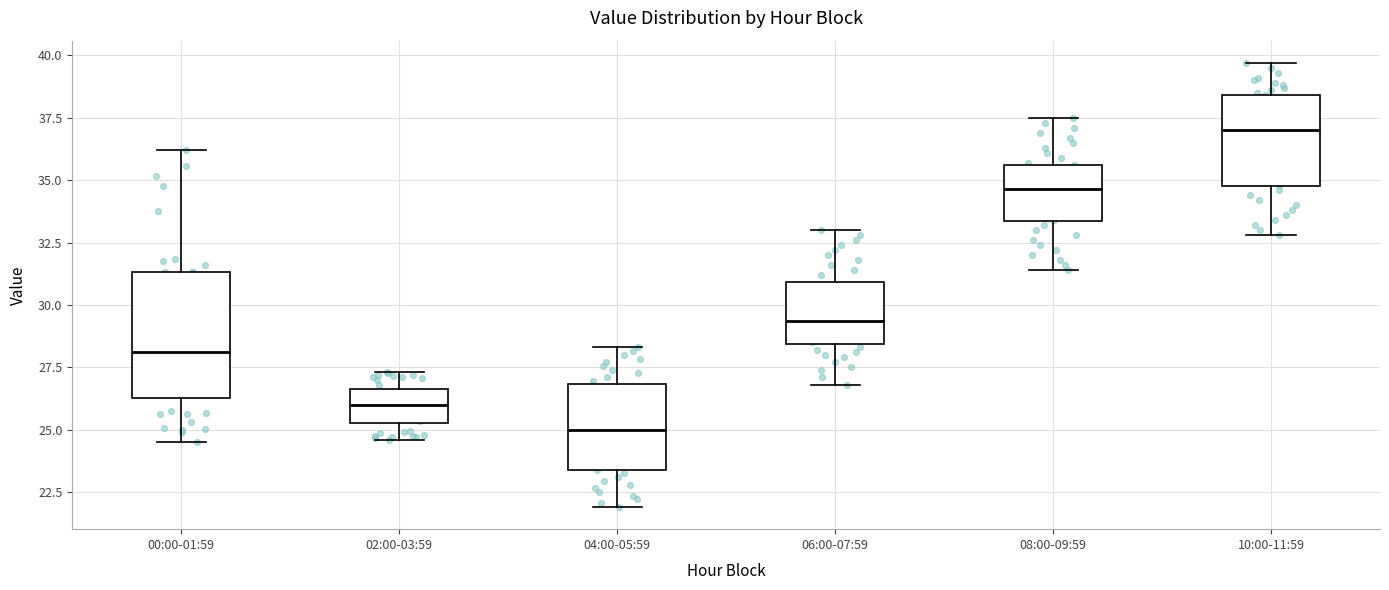

Where does the lower whisker of the box for 04:00-05:59 end on the y-axis? The values are not printed on the chart, so give them approximately, as read against the axis.

22.0